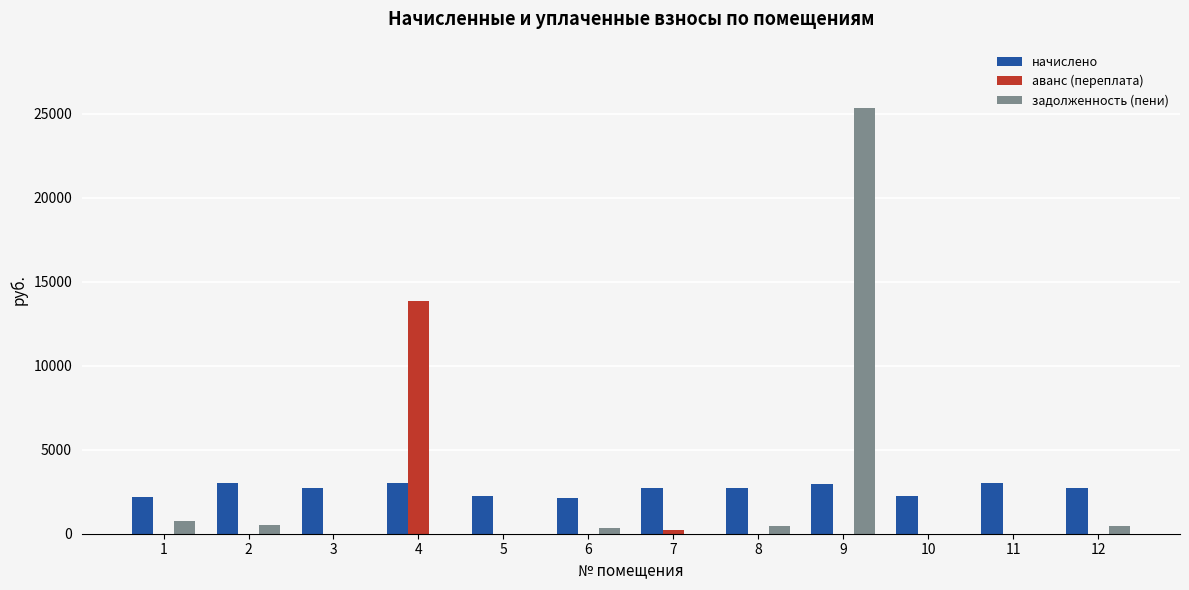

What is the greatest value displayed?

25312.2